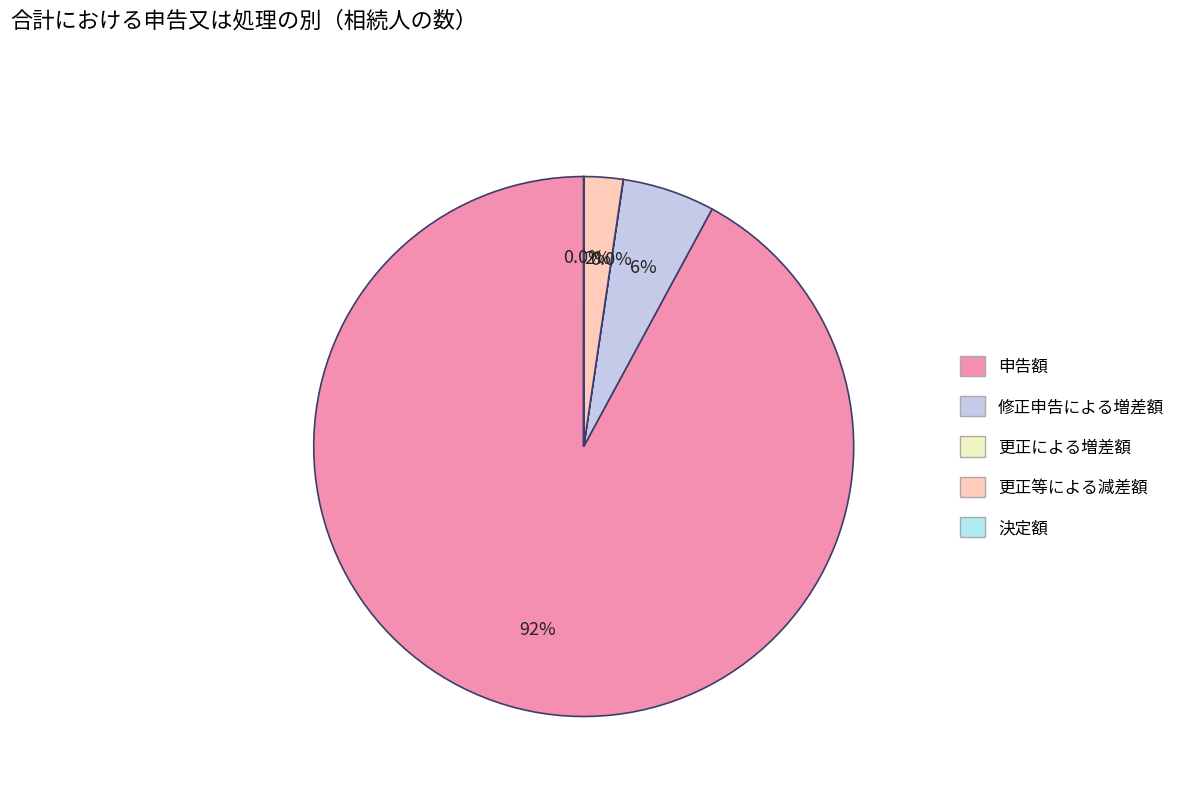

To the nearest percent, what is the combined percentage of 更正等による減差額 and 更正による増差額?

2%